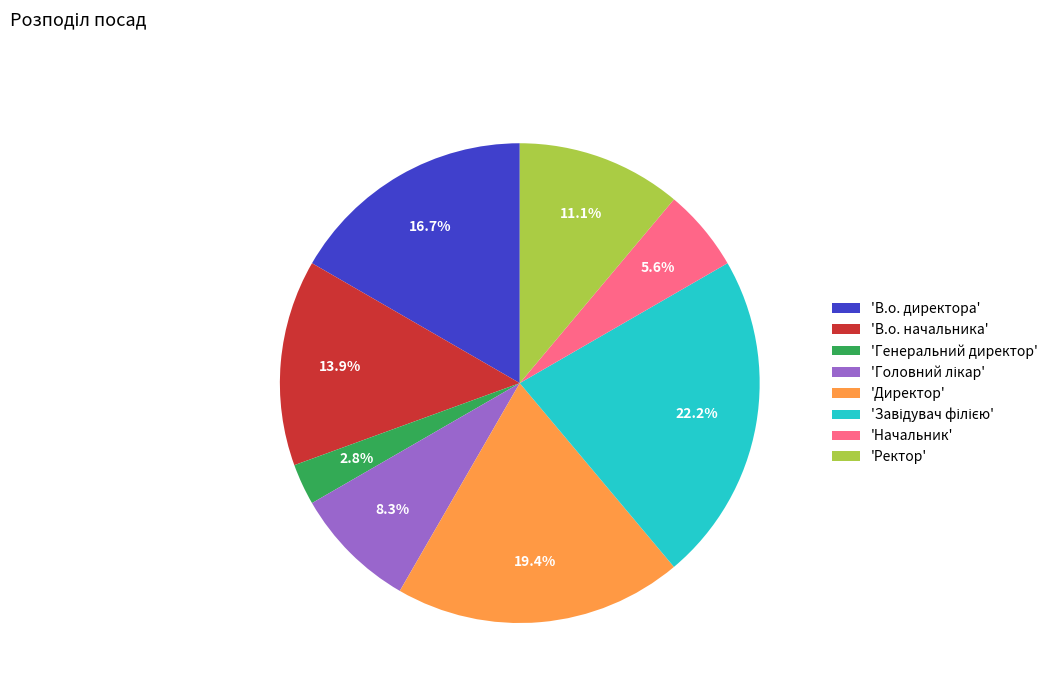

What is the smallest slice in the pie chart?

'Генеральний директор'